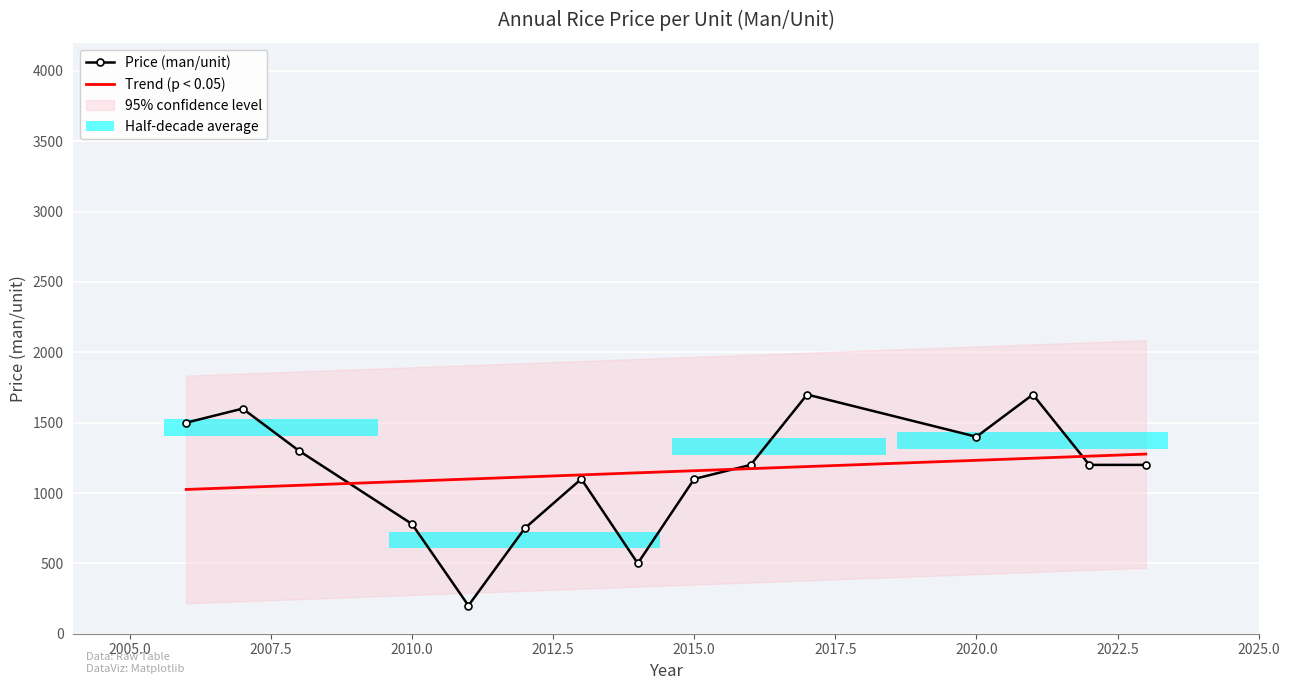

Where is the data nearest to the value 950?

2013